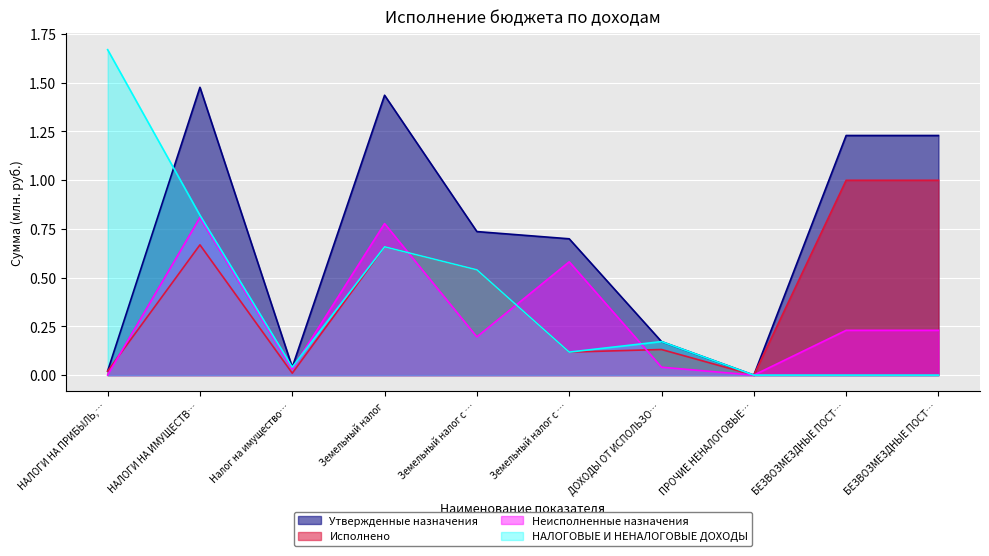

At which category is the sum across all series the highest?

НАЛОГИ НА ИМУЩЕСТВ…